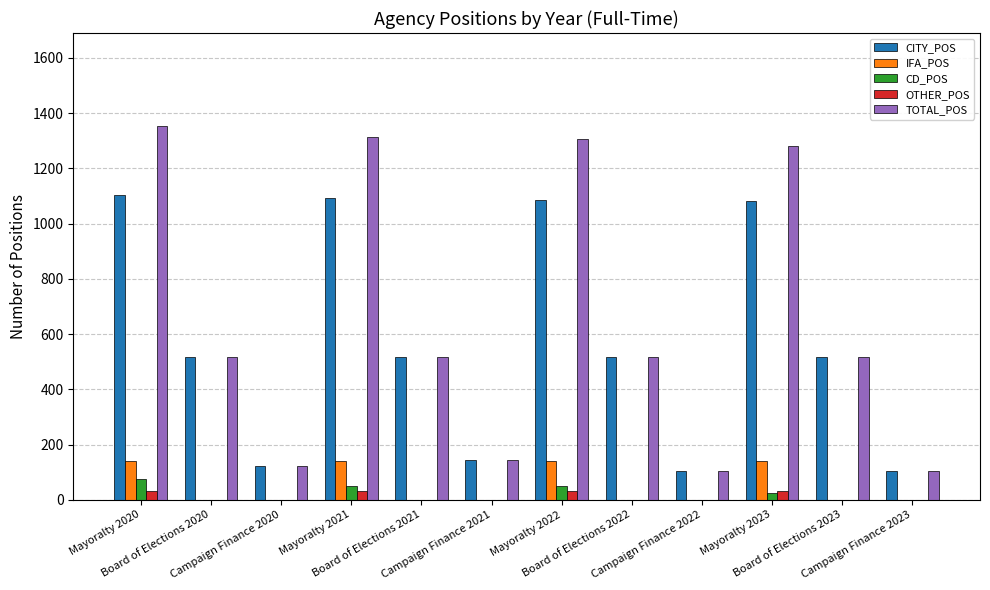

How many values in the CD_POS series exceed 0?

4